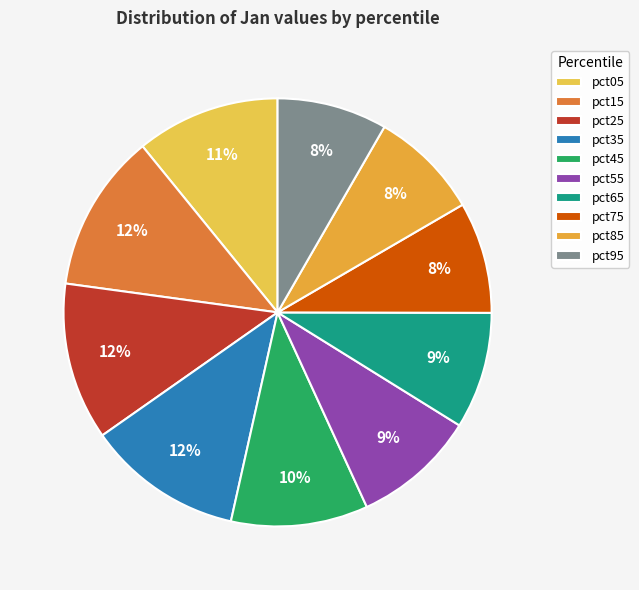

Which slice is the smallest?

pct85